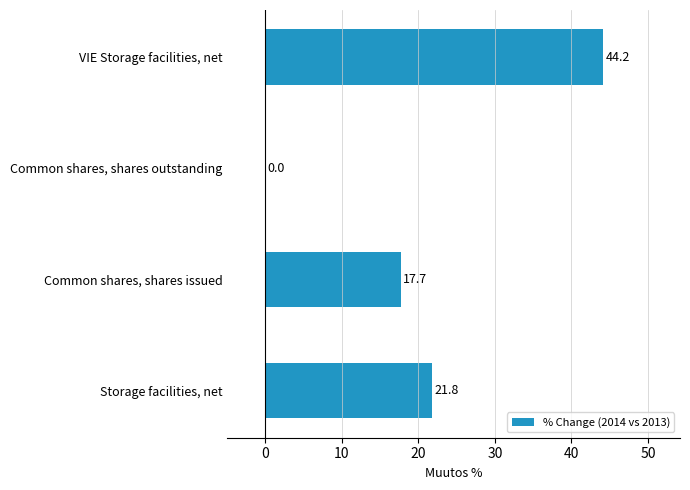

Between Common shares, shares outstanding and Storage facilities, net, which is larger?

Storage facilities, net